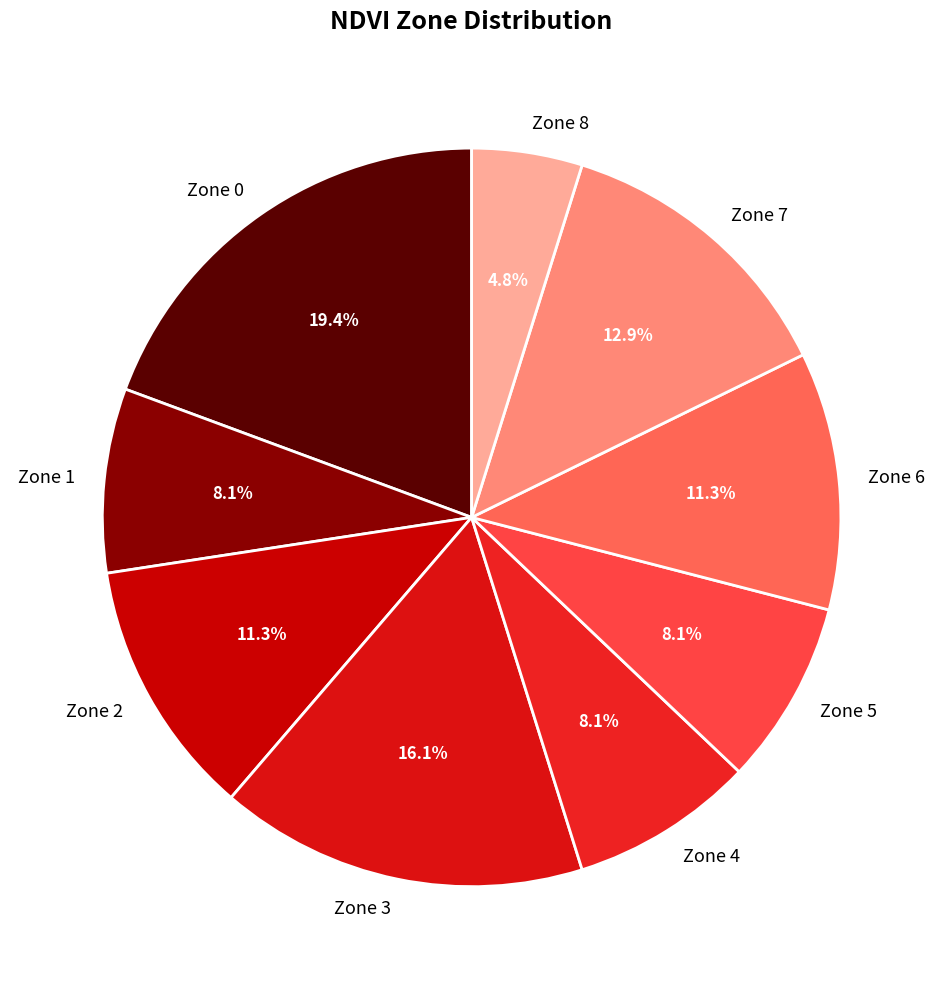

To the nearest percent, what is the average slice percentage?

11%